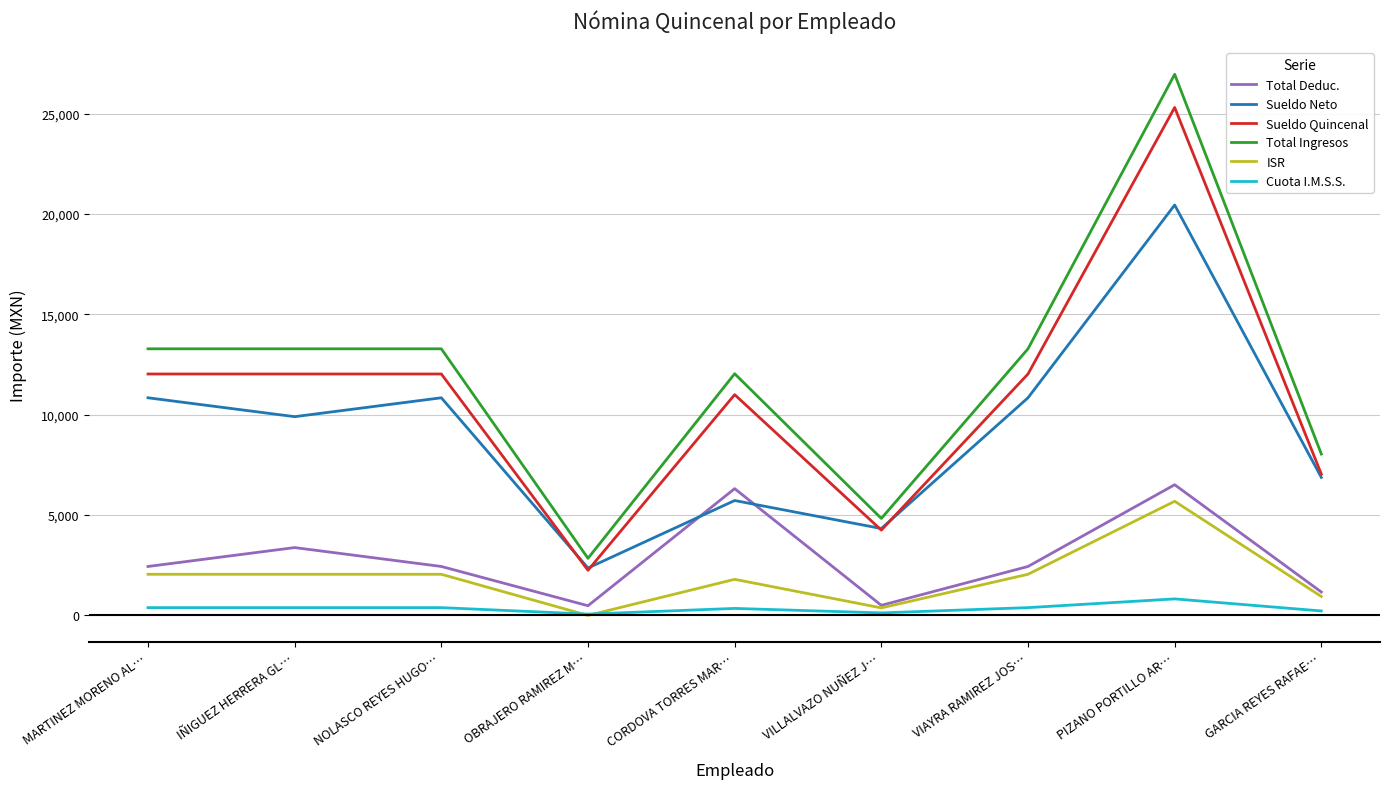

What is the sum of the Total Deduc. values at OBRAJERO RAMIREZ M… and IÑIGUEZ HERRERA GL…?

3864.1